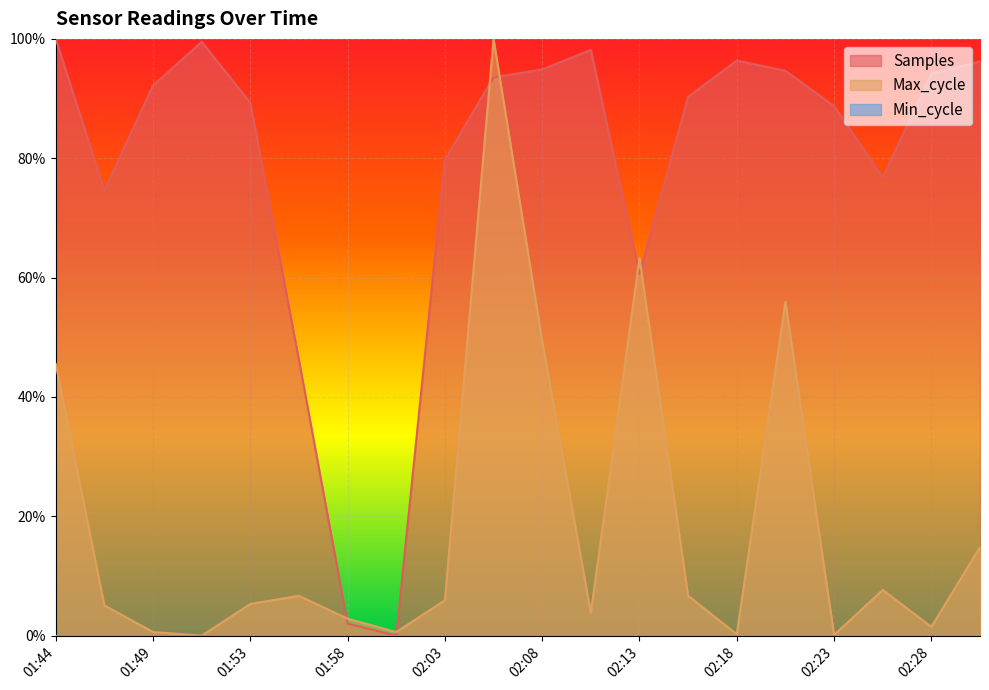

Read the Max_cycle value at 01:44.

0.5